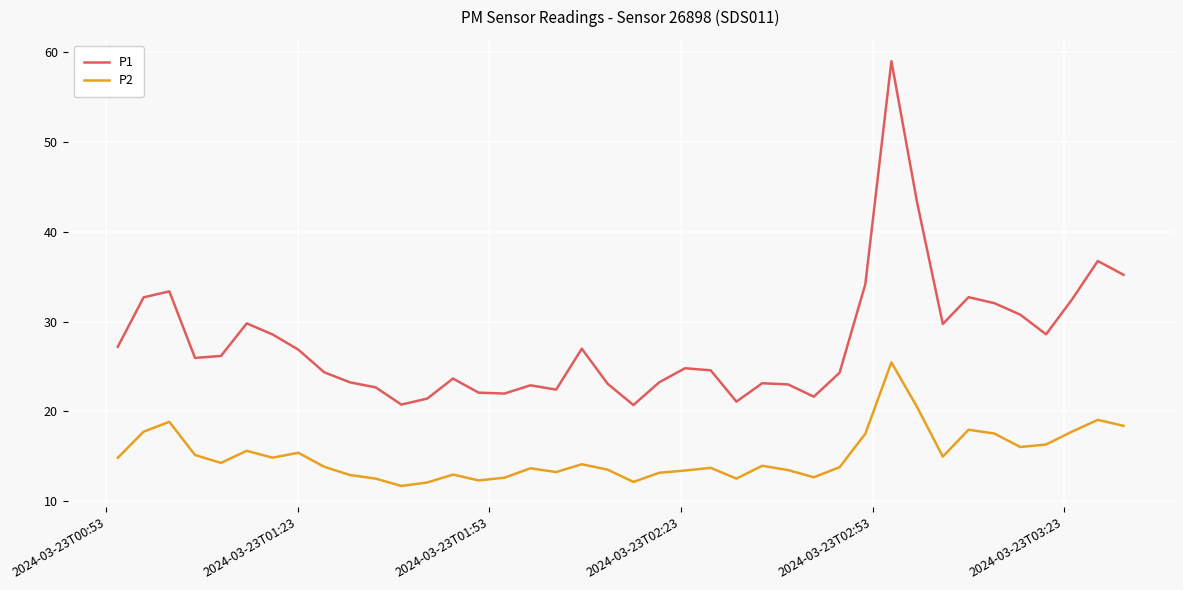

True or false: P1 and P2 intersect in this chart.

False